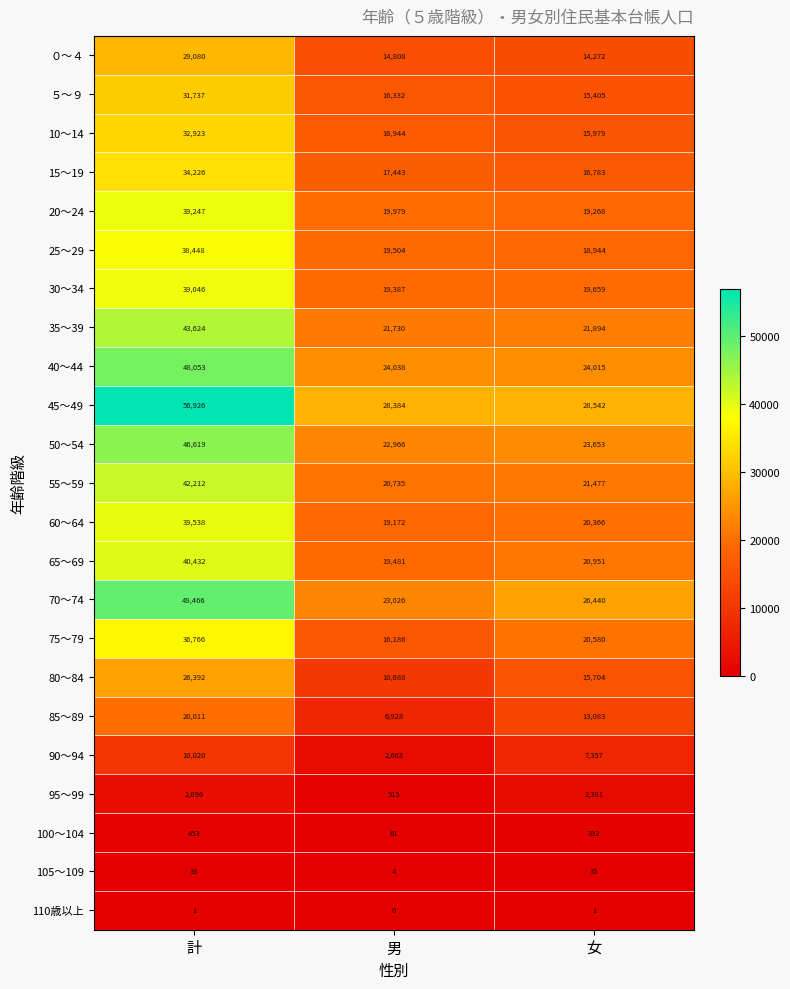

Which series has the widest spread of values?

45～49